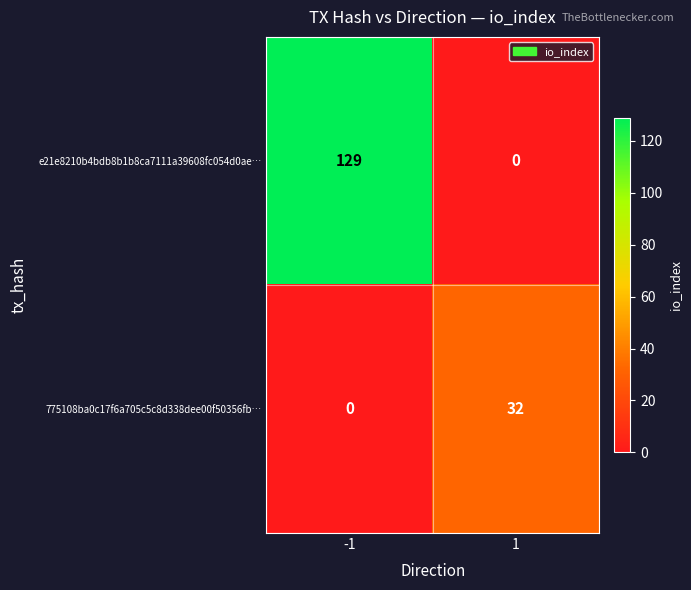

Reading left to right, what are all the values shown in this chart?

e21e8210b4bdb8b1b8ca7111a39608fc054d0ae…: -1=129	1=0
775108ba0c17f6a705c5c8d338dee00f50356fb…: -1=0	1=32